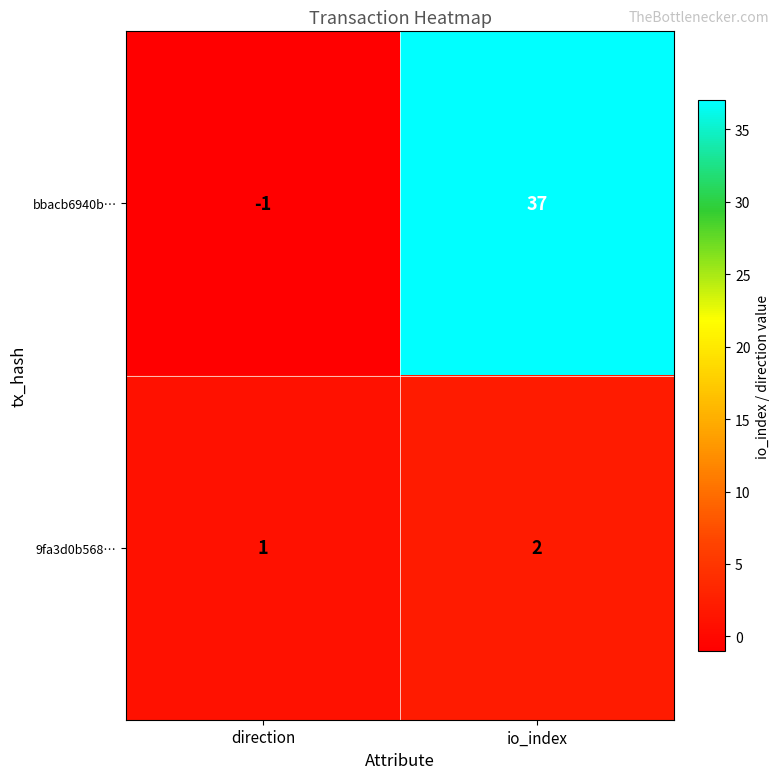

How many data points does each series have?

2